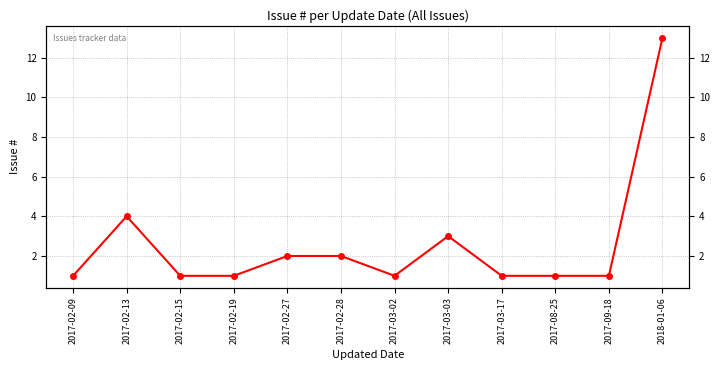

Reading left to right, what are all the values shown in this chart?

1	4	1	1	2	2	1	3	1	1	1	13